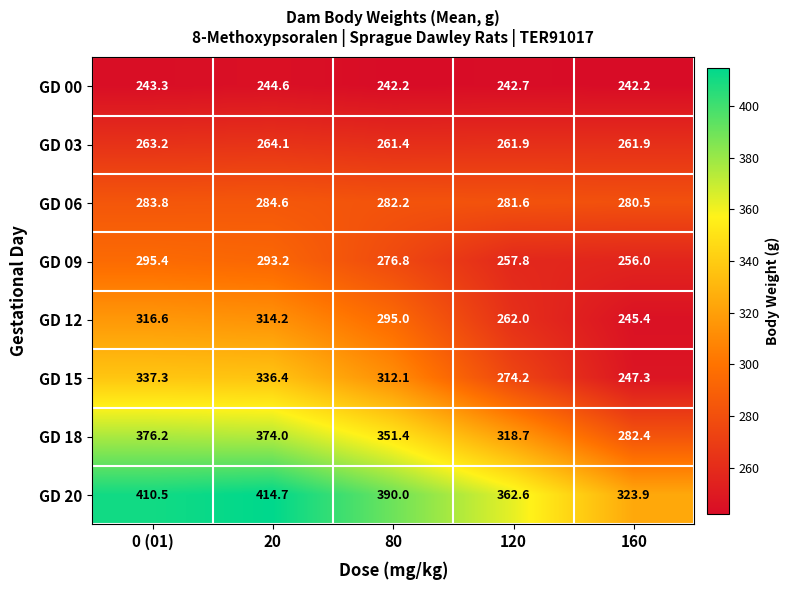

Which series has the largest range (max minus min)?

GD 18